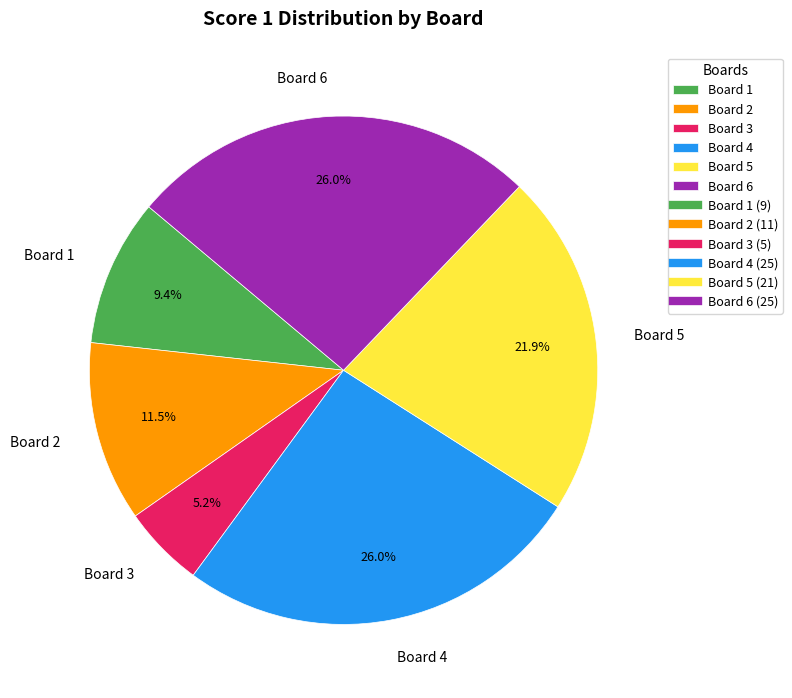

What percentage is the Board 1 slice, to the nearest percent?

9%